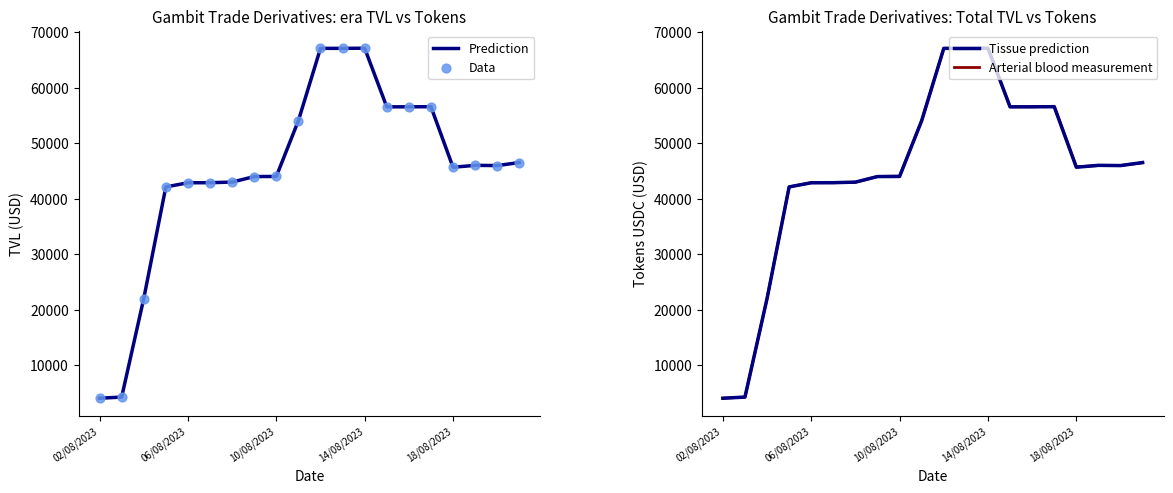

Which series reaches the minimum Y coordinate?

Prediction